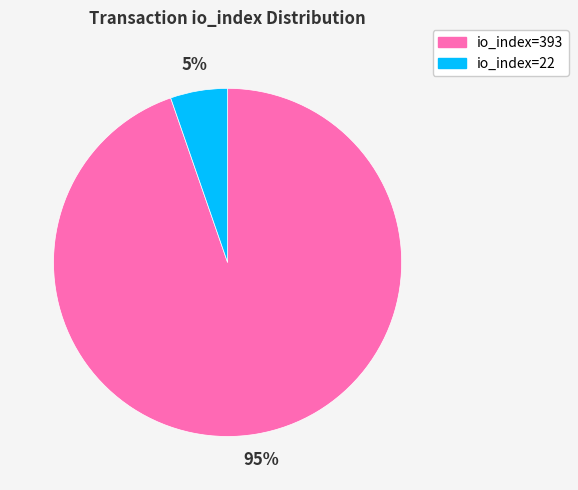

Between io_index=22 and io_index=393, which is larger?

io_index=393